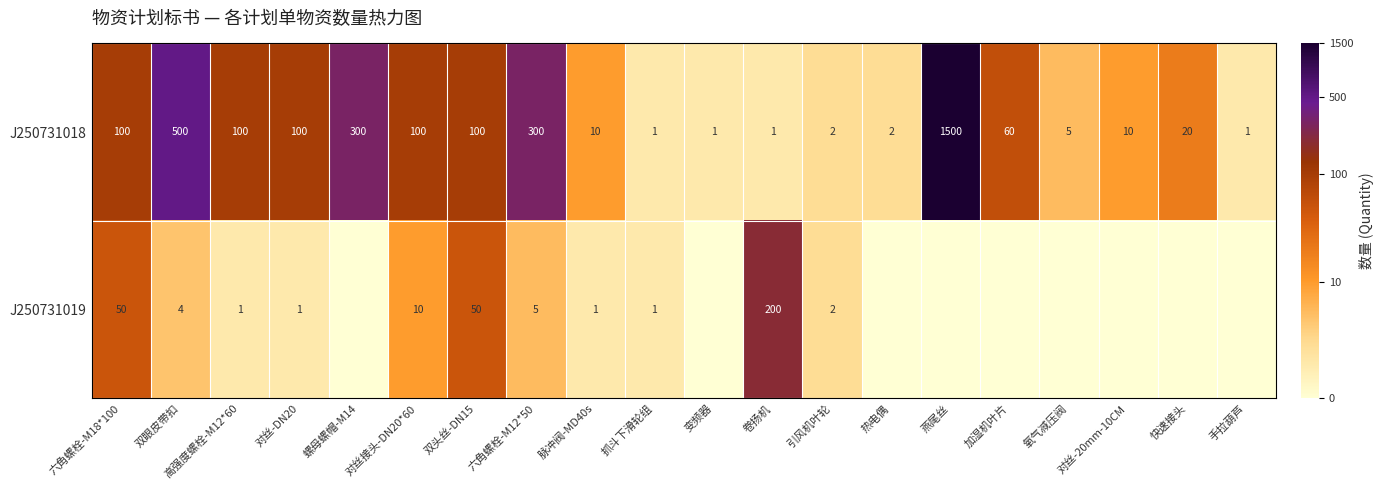

Which series changed the most between 双头丝-DN15 and 六角螺栓-M12*50?

J250731018